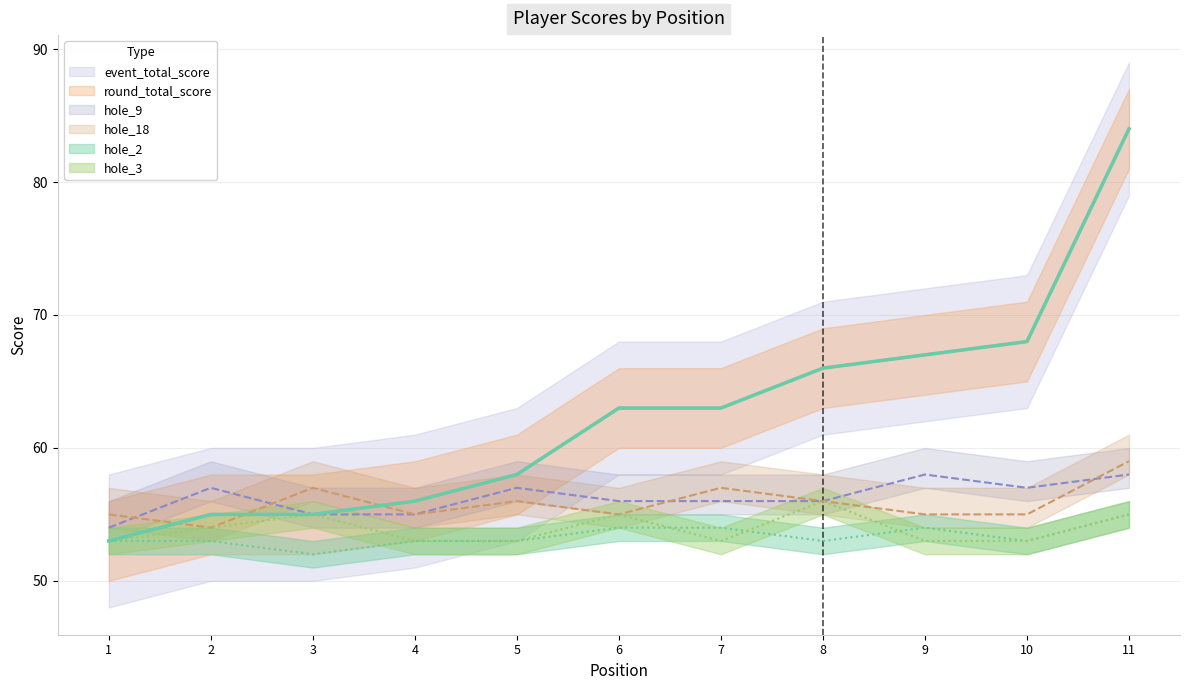

The hole_2 series shows 52 at 3. True or false?

True